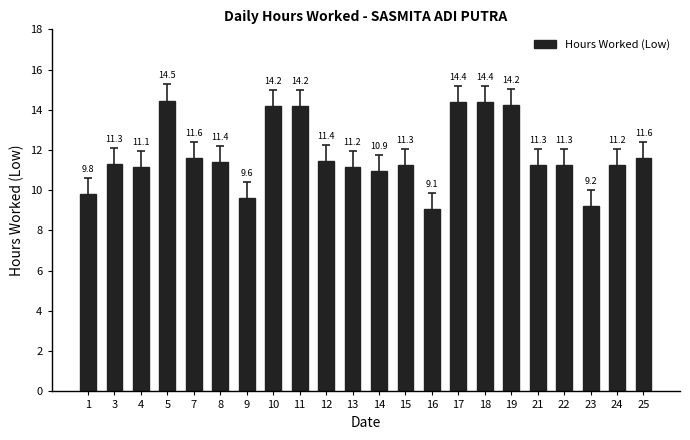

What is the sum of all values?

259.2